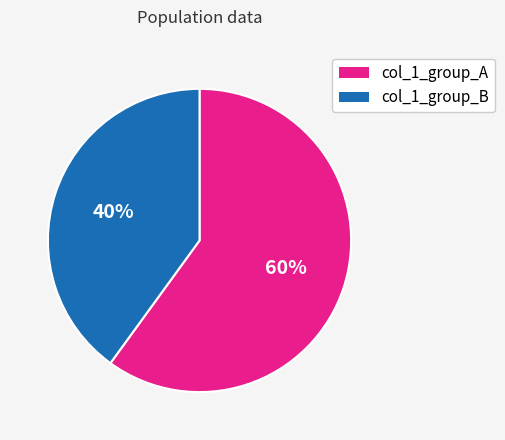

Is there any slice that represents more than half of the pie?

Yes